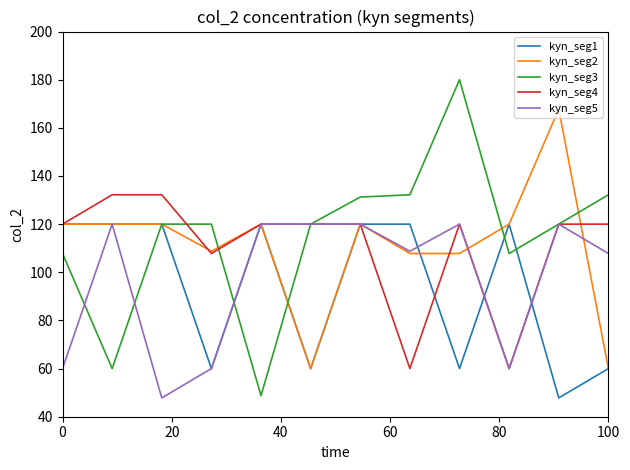

What is the highest value of the kyn_seg3 series?

180.0